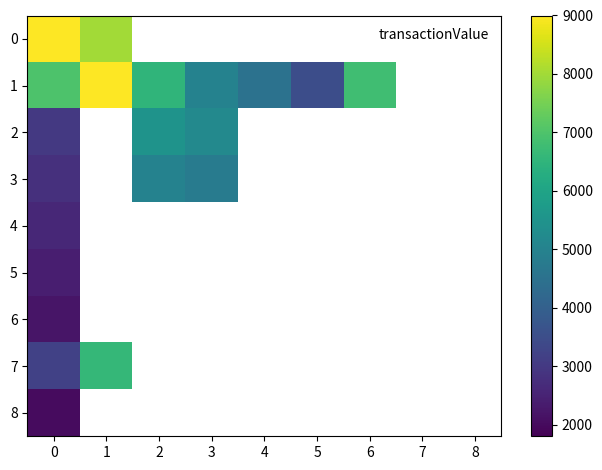

Rank the series by their maximum value, from highest to lowest.

0, 1, 7, 2, 3, 4, 5, 6, 8